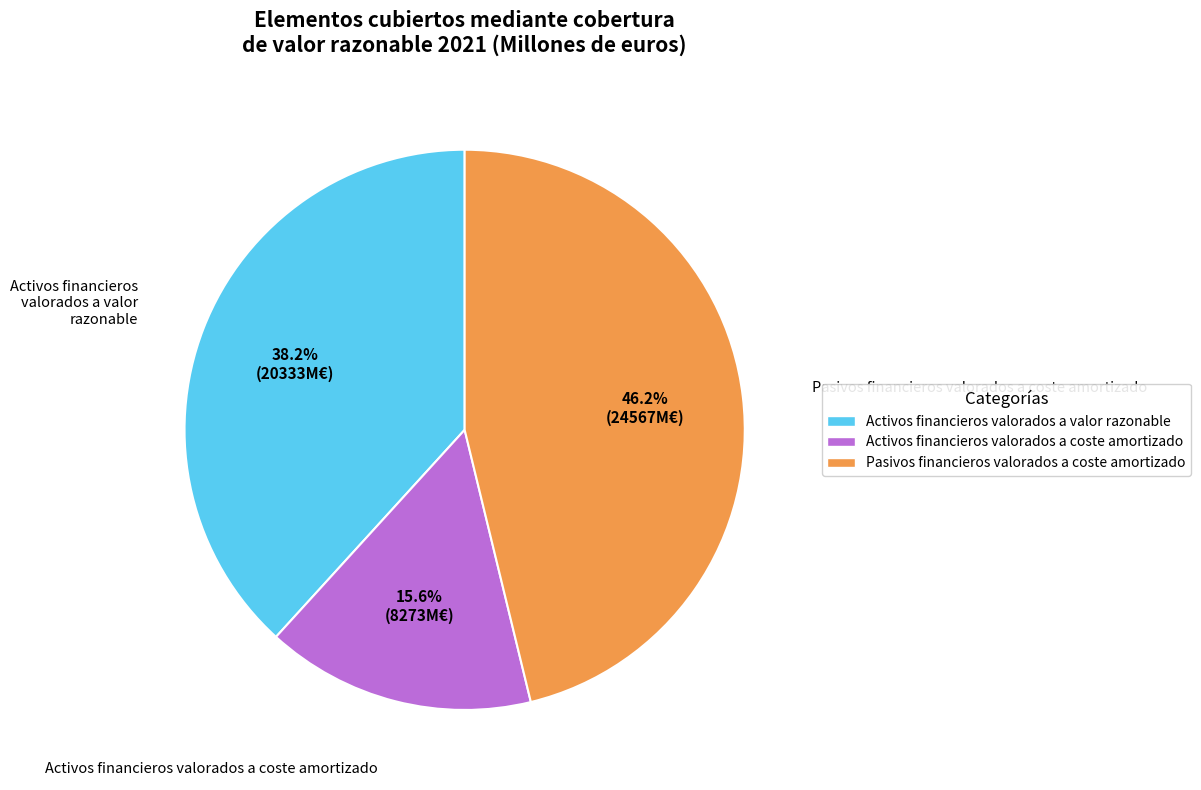

Is there any slice that represents more than half of the pie?

No